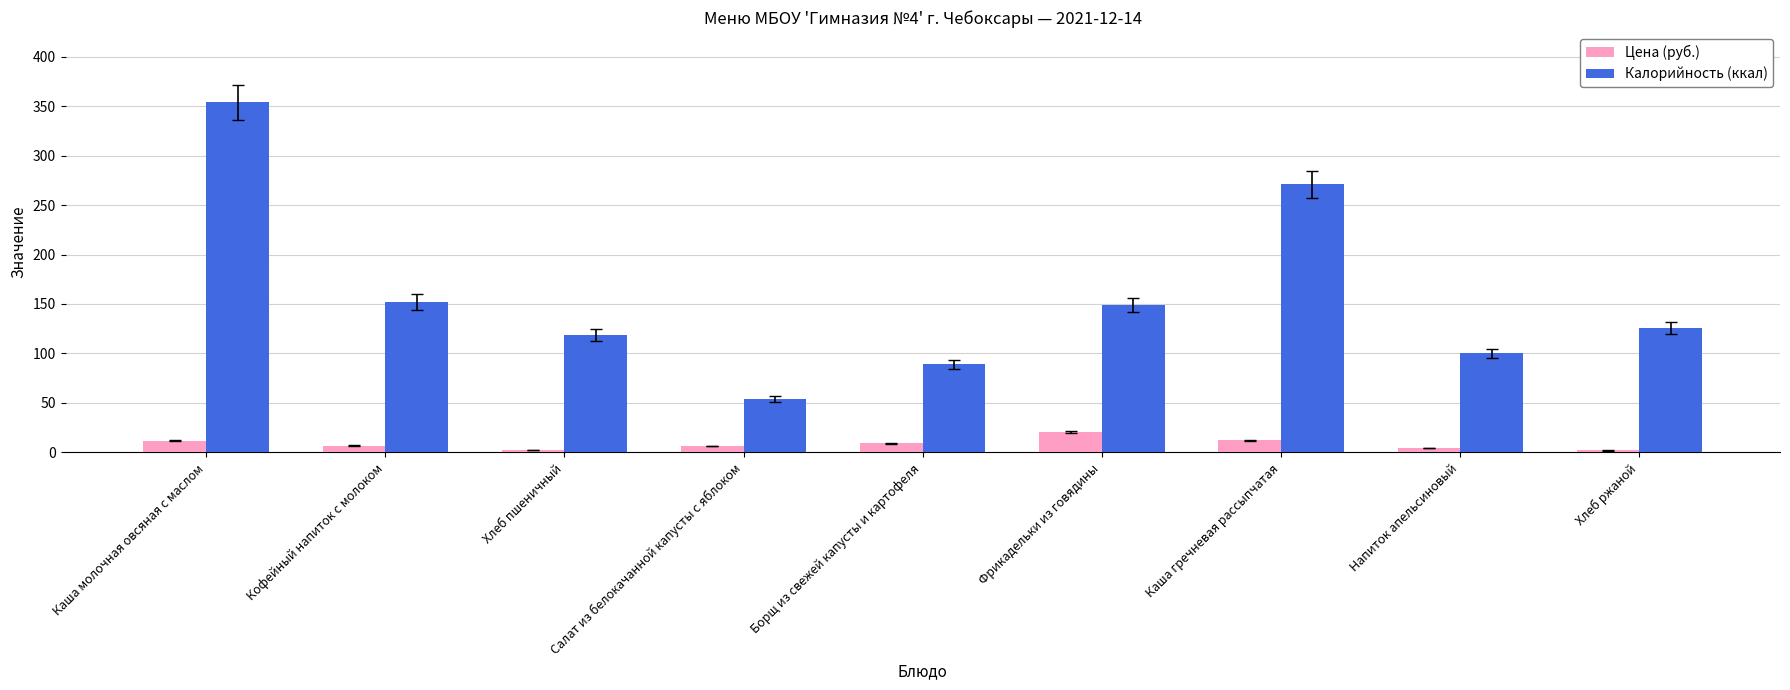

Which series changed the most between Кофейный напиток с молоком and Борщ из свежей капусты и картофеля?

Калорийность (ккал)